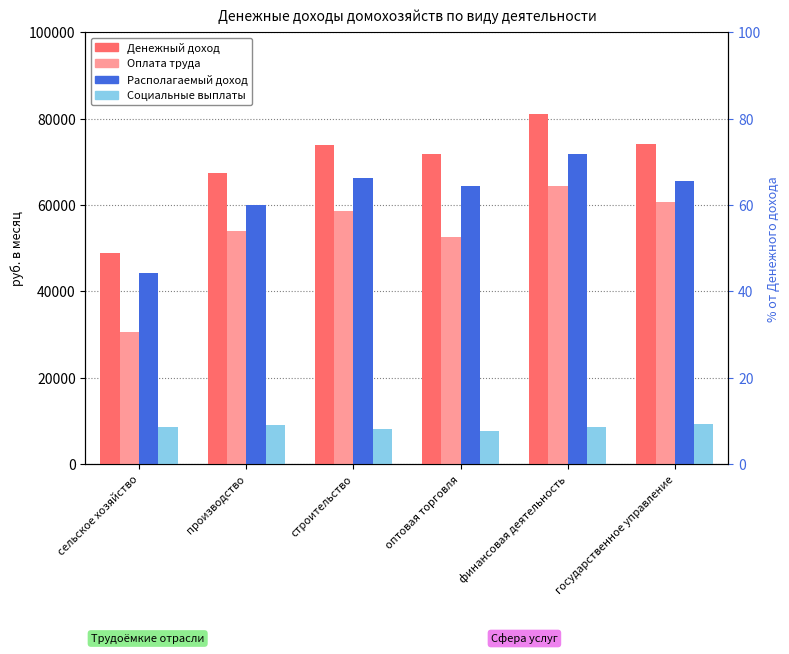

Are the bars horizontal?

No